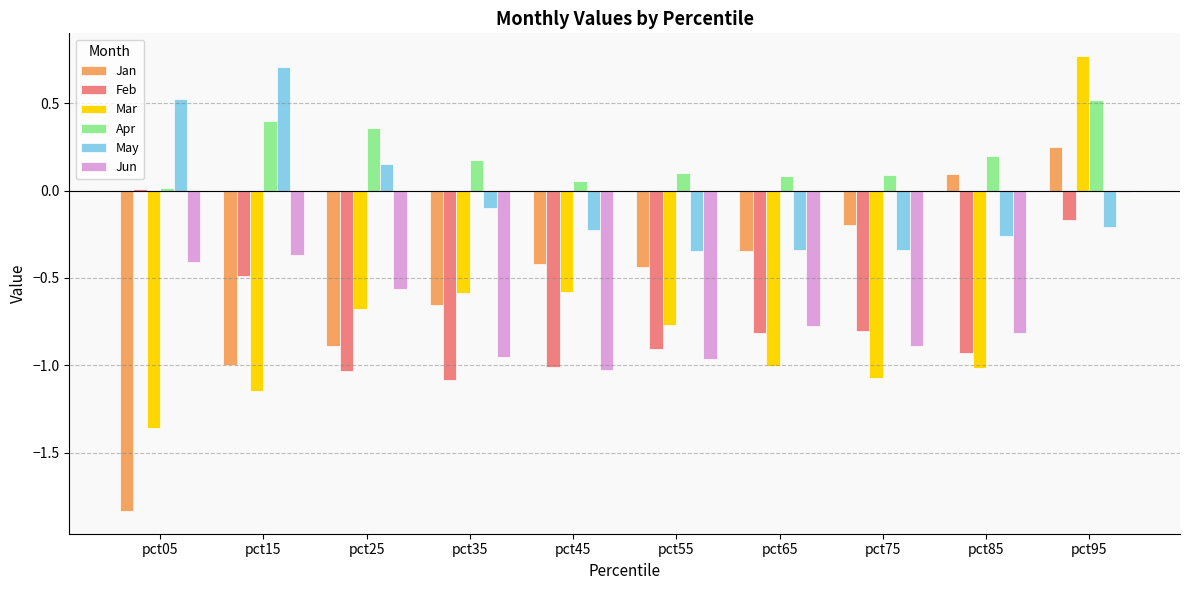

What is the sum of all Feb values?

-7.2